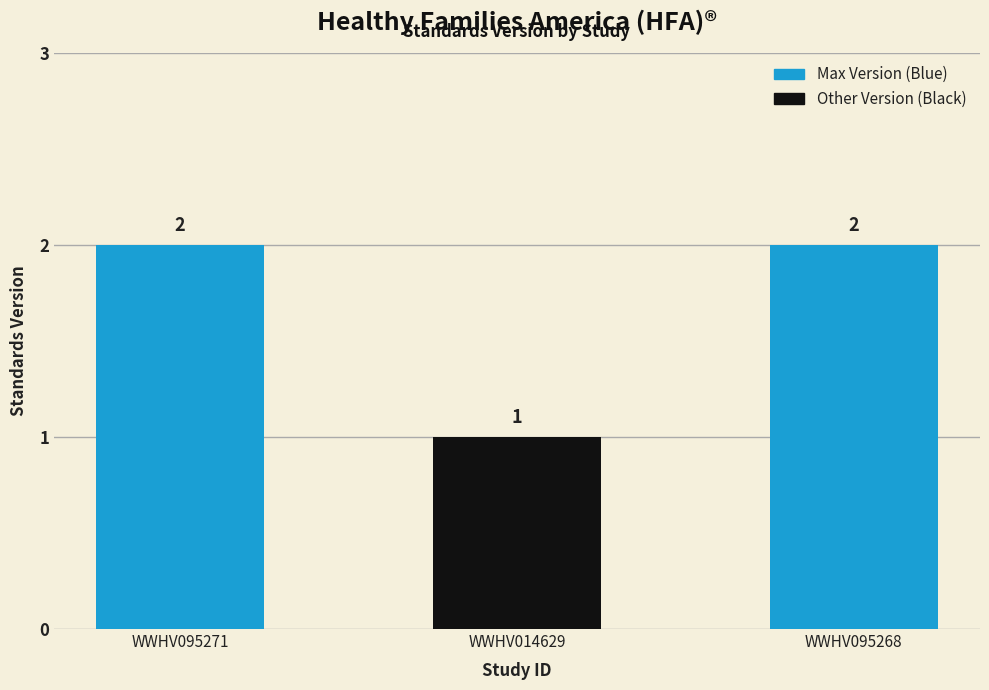

What is the label of the 2nd bar from the right?

WWHV014629